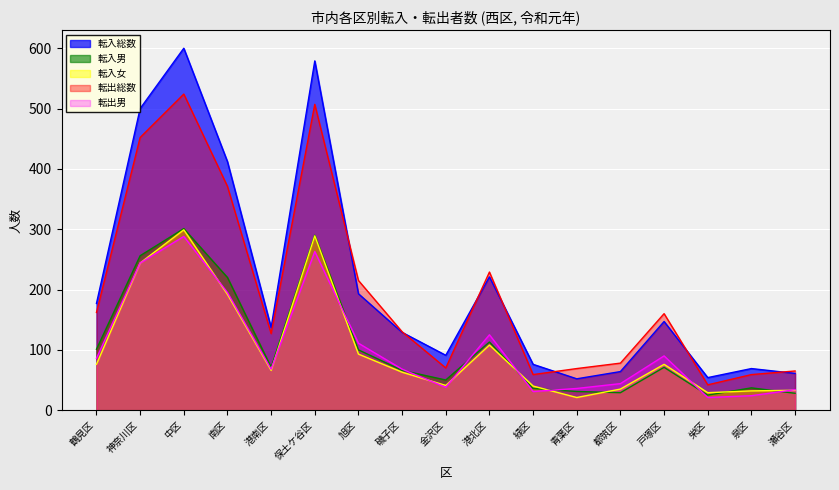

At which category does 転入男 reach its first local peak?

中区